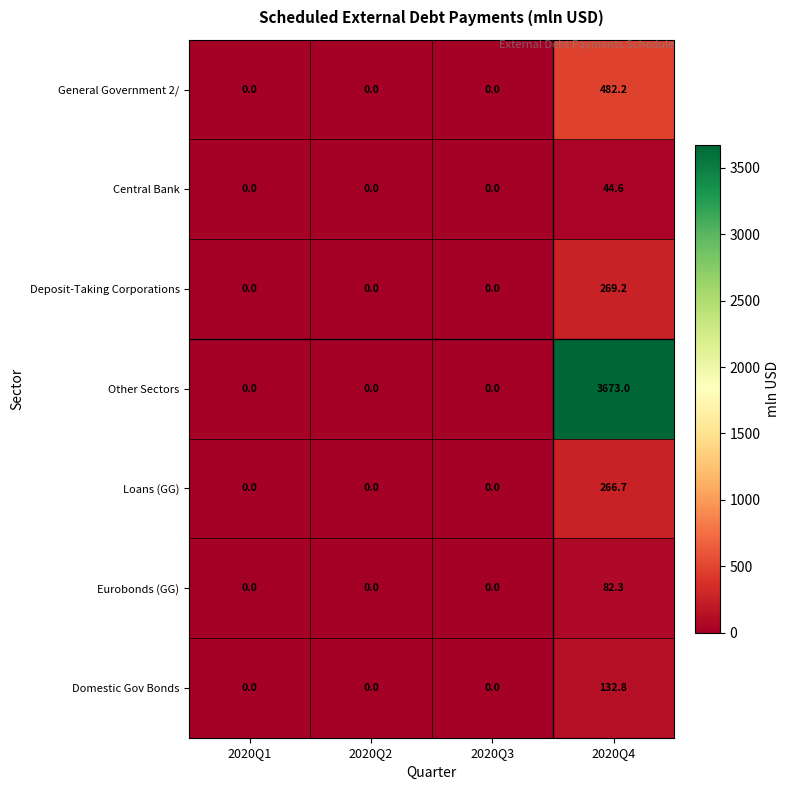

What is the total value across all series at 2020Q4?

4950.8